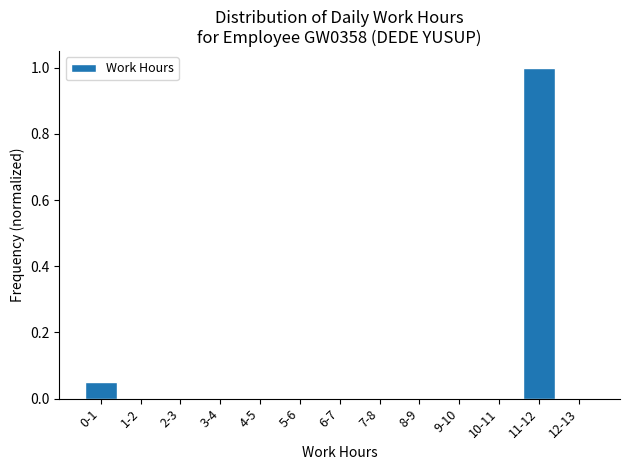

Which has a higher value, 11-12 or 2-3?

11-12